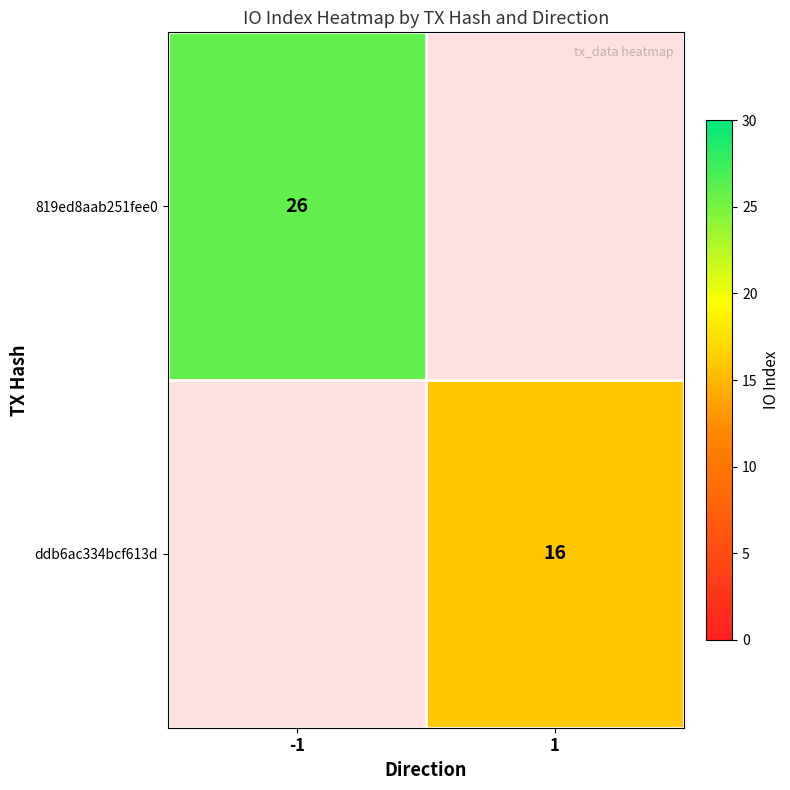

True or false: ddb6ac334bcf613d has a value of 8.4 at 1.

False